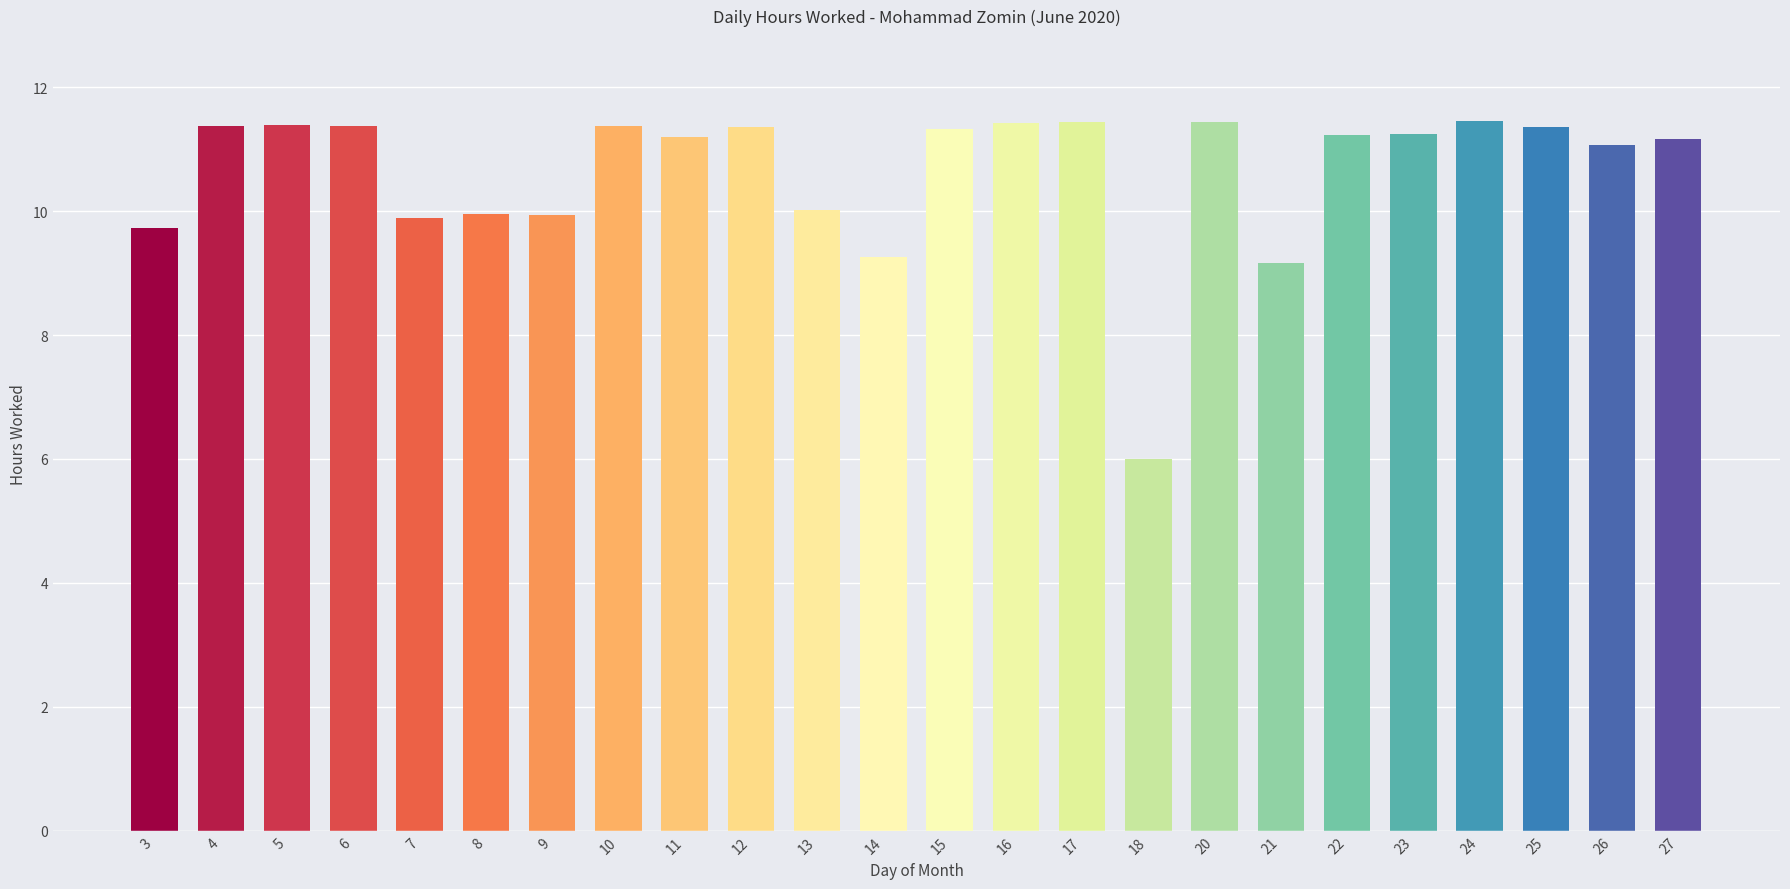

Read the value at 5.

11.4